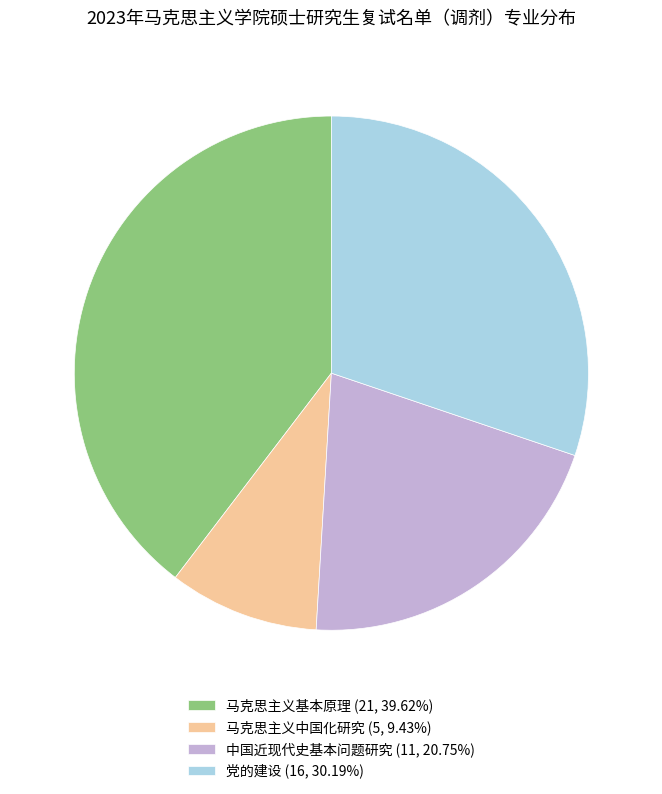

Does 党的建设 account for over 50% of the chart?

No